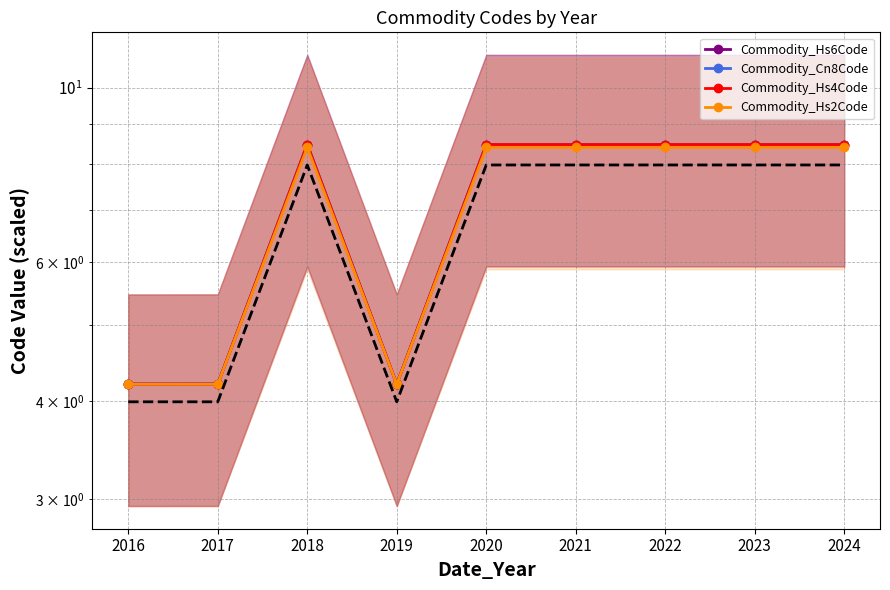

Between 2022 and 2019, which is larger?

2022